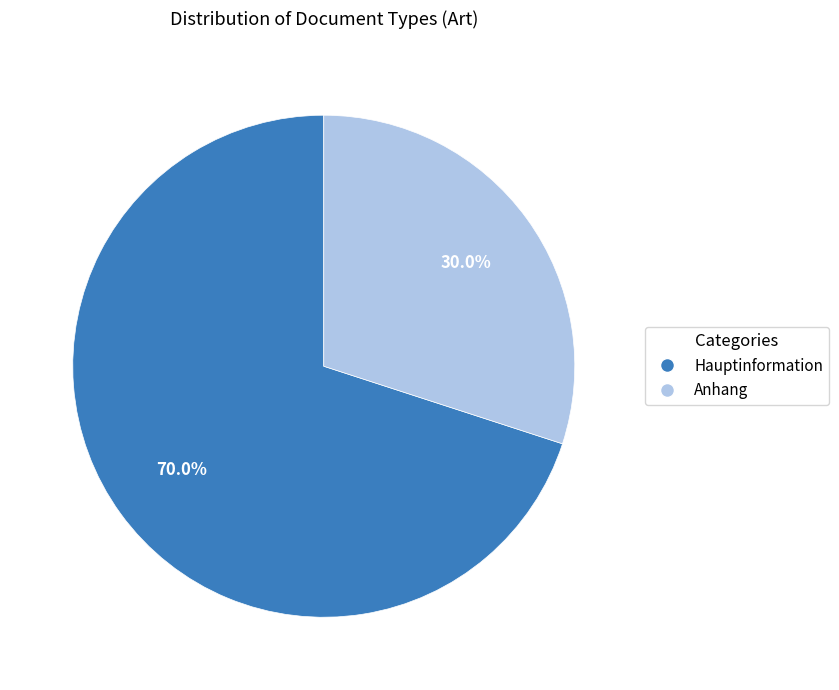

How many segments does this pie chart have?

2